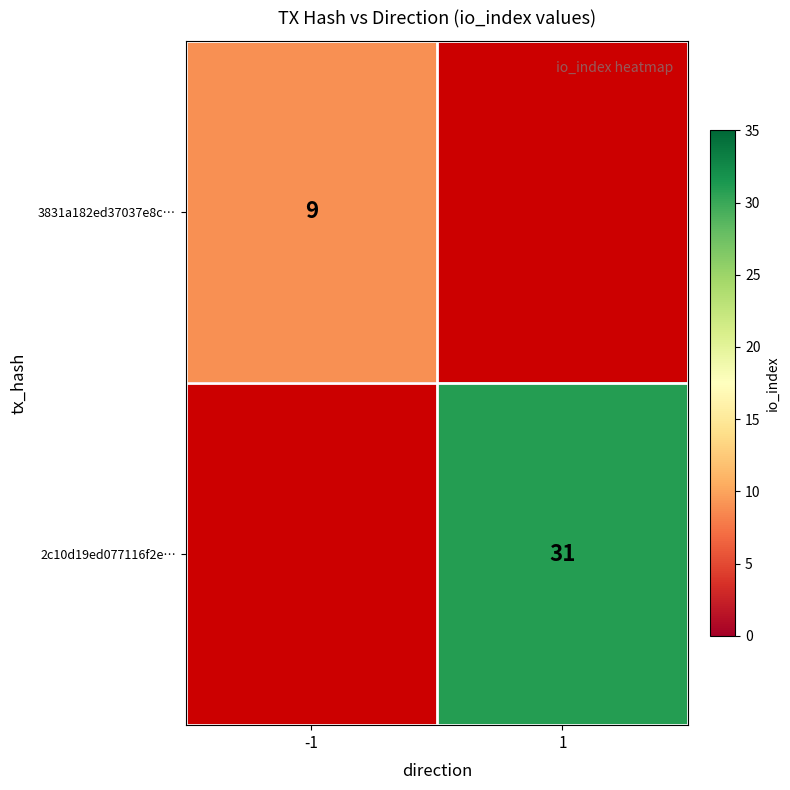

The 2c10d19ed077116f2e… series shows 53 at 1. True or false?

False